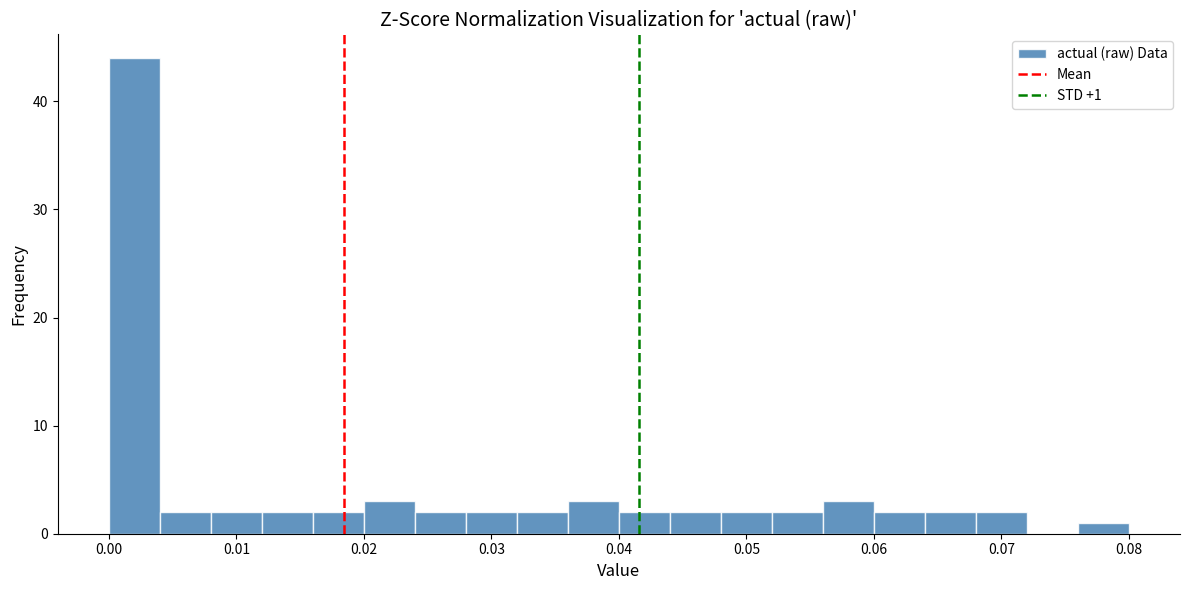

Around what value on the x-axis is the tallest bar? Give the approximate position of its centre, as read against the axis.

0.002